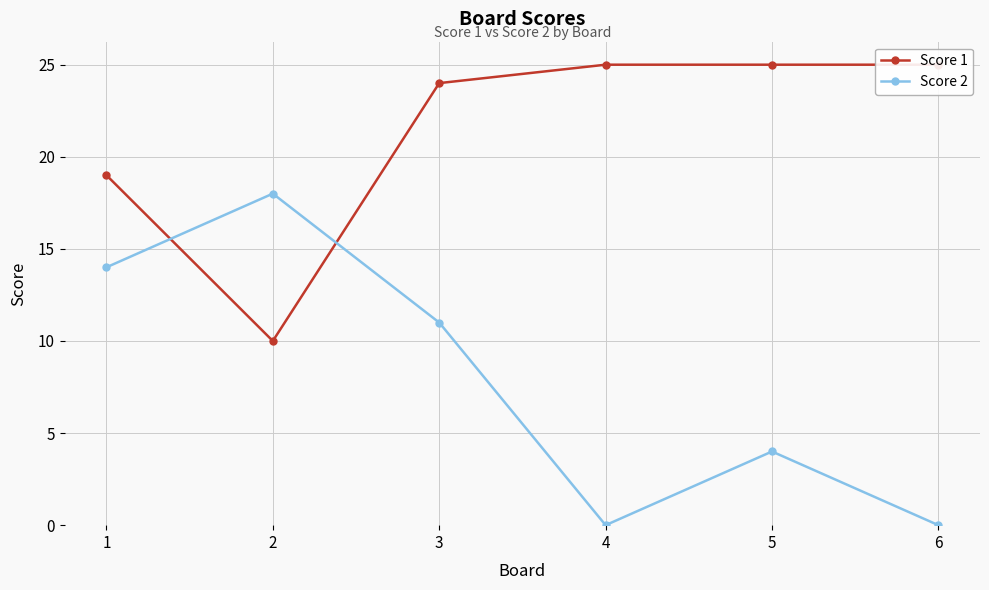

What is the difference between the maximum and minimum values in the Score 2 series?

18